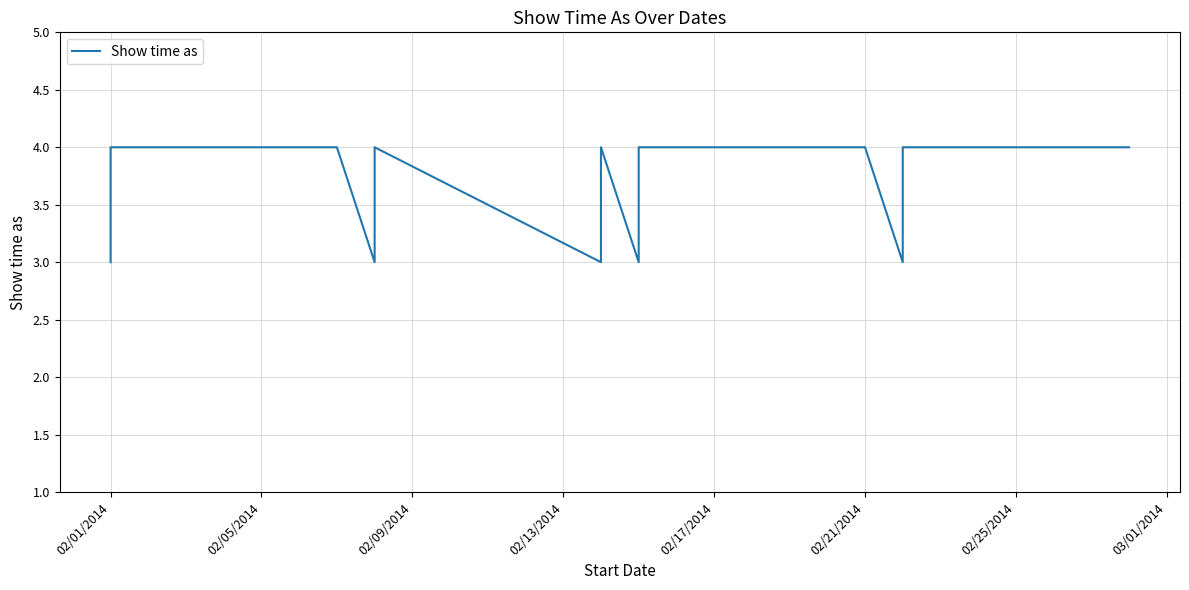

What position from the left is 02/25/2014?

7